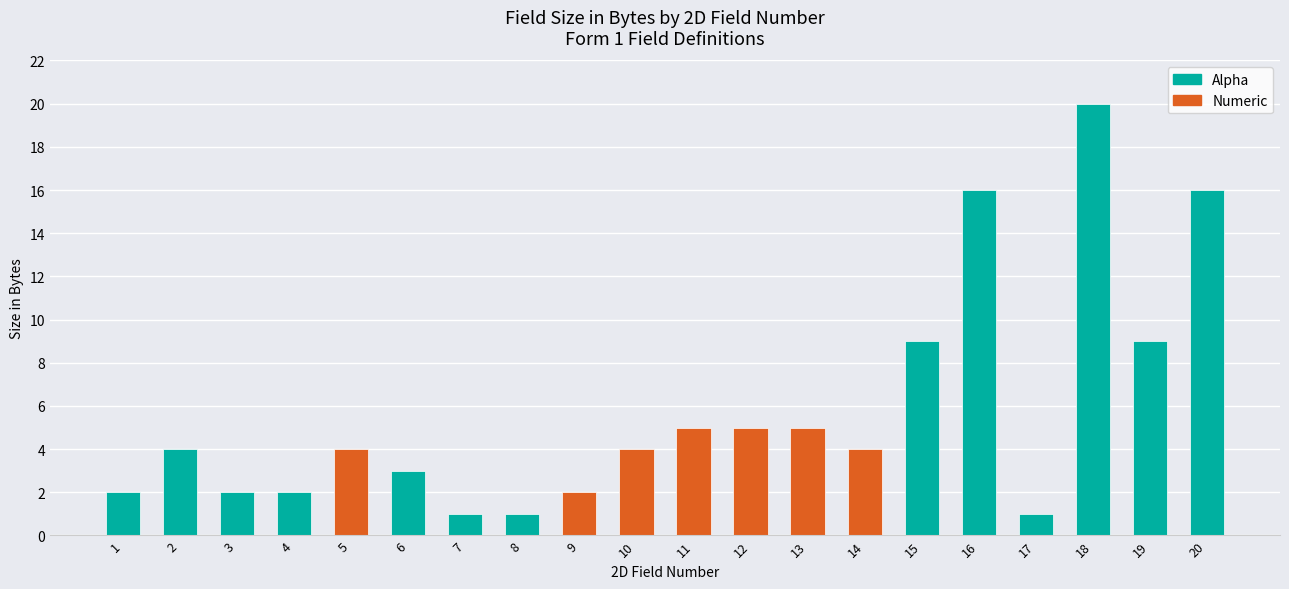

What is the greatest value displayed?

20